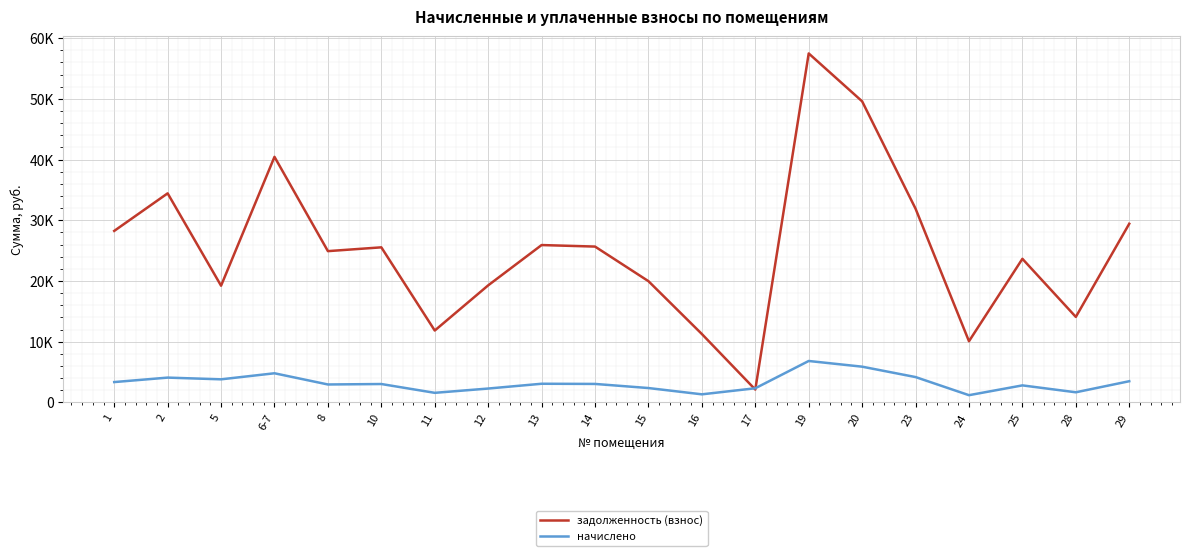

What is the sum of the задолженность (взнос) values at 5 and 2?

53665.6